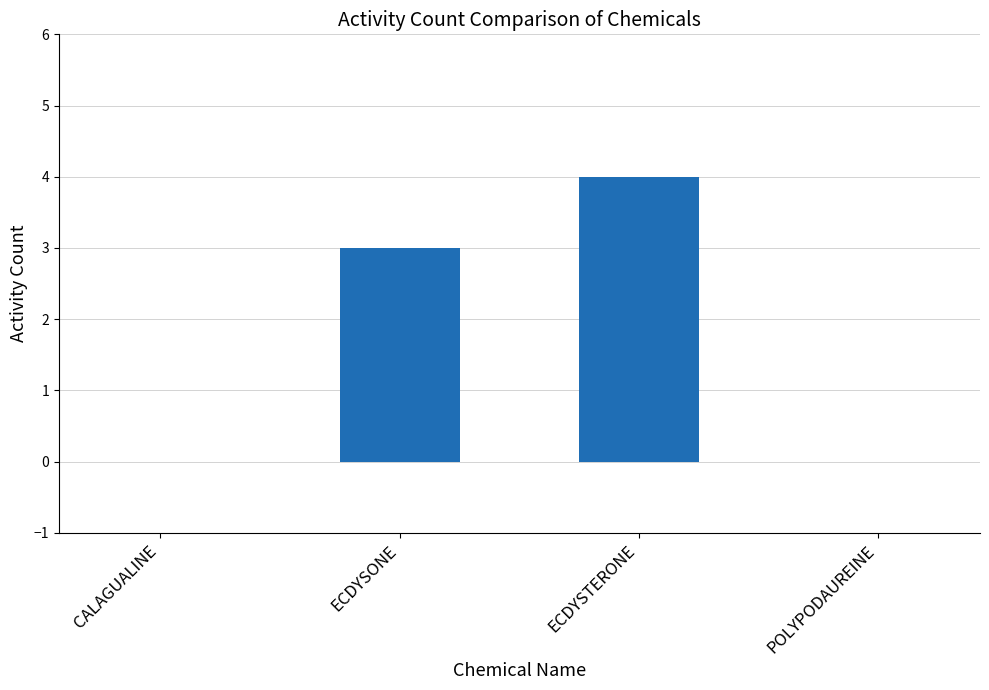

Reading left to right, extract all data points from this chart.

0	3	4	0